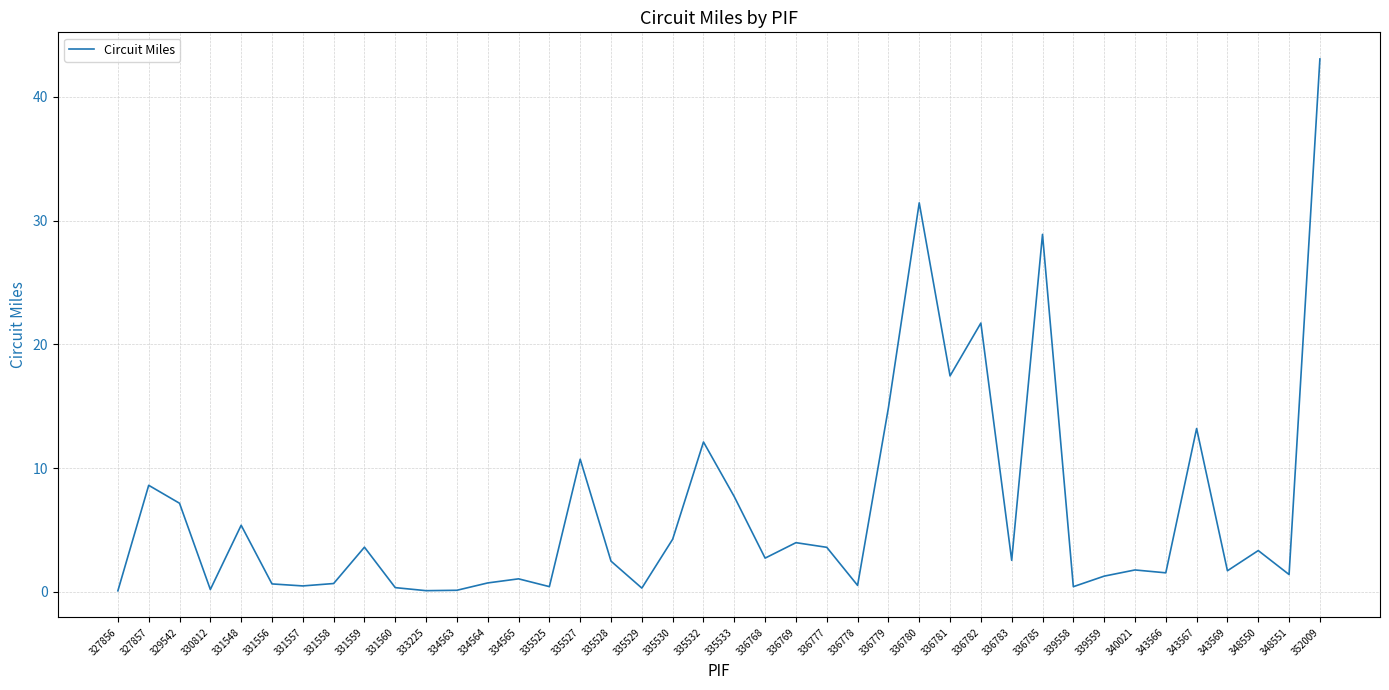

Which has a higher value, 343569 or 336768?

336768